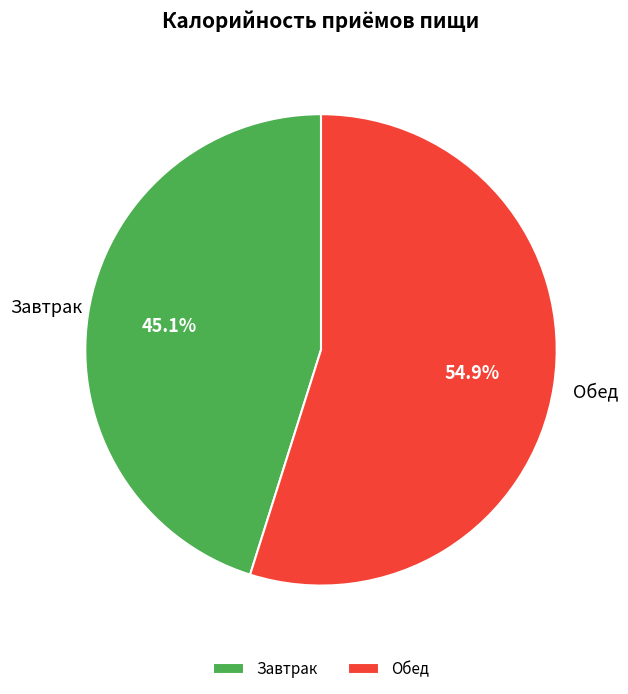

Rank the categories by value from highest to lowest.

Обед, Завтрак